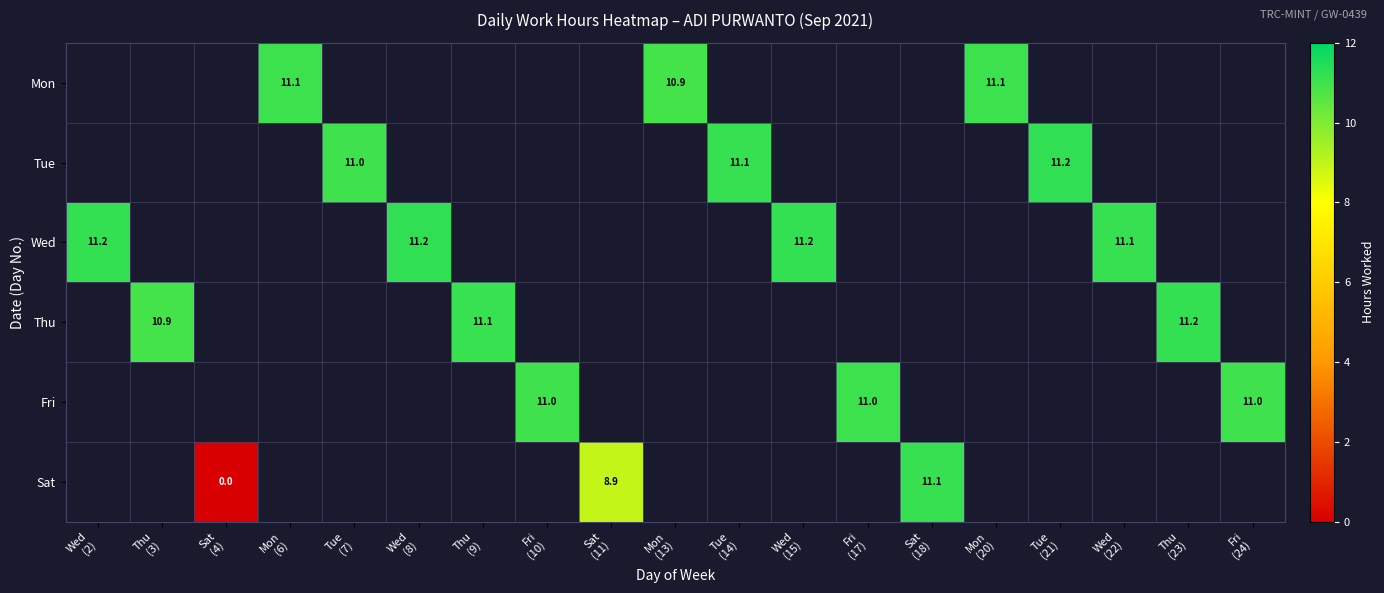

What is the maximum value shown in the chart?

11.2